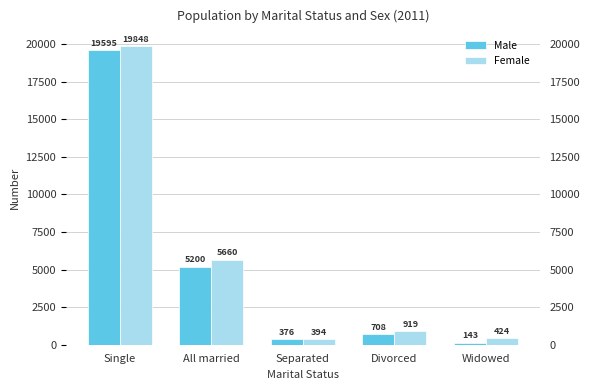

At Widowed, list the series in order from smallest to largest.

Male, Female